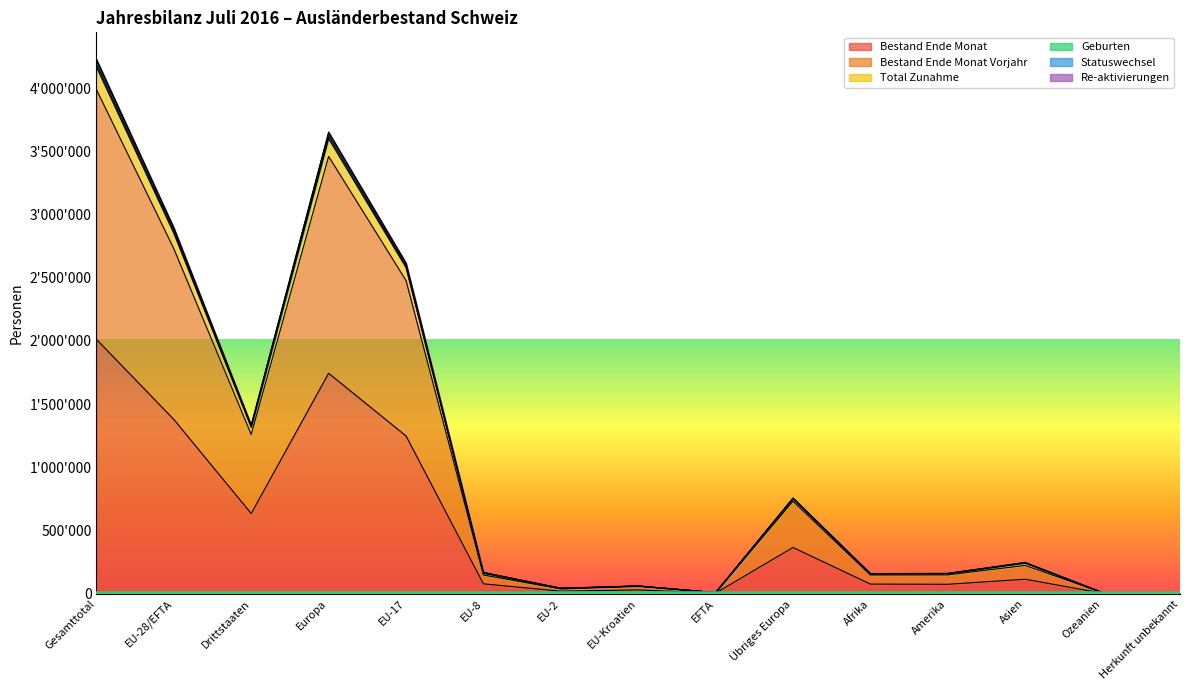

What is the difference between the Bestand Ende Monat Vorjahr values at EU-28/EFTA and Drittstaaten?

1469575